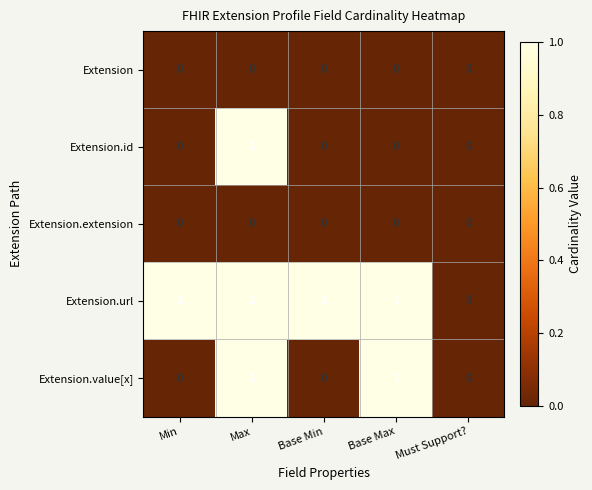

At which category is the sum across all series the highest?

Max